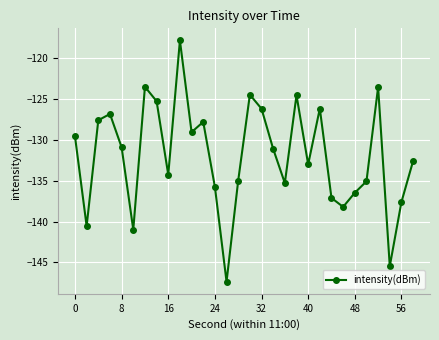

What is the smallest value displayed?

-147.4